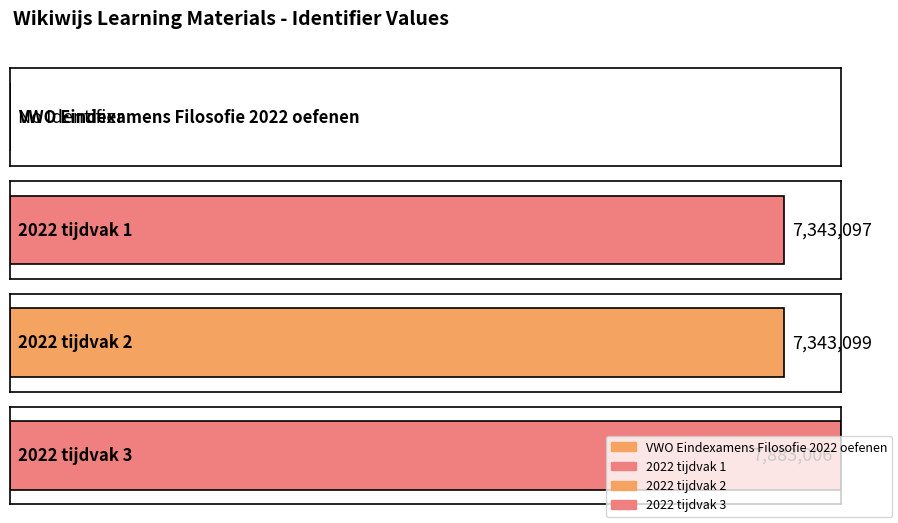

What is the value of the 3rd bar from the left?

7343099